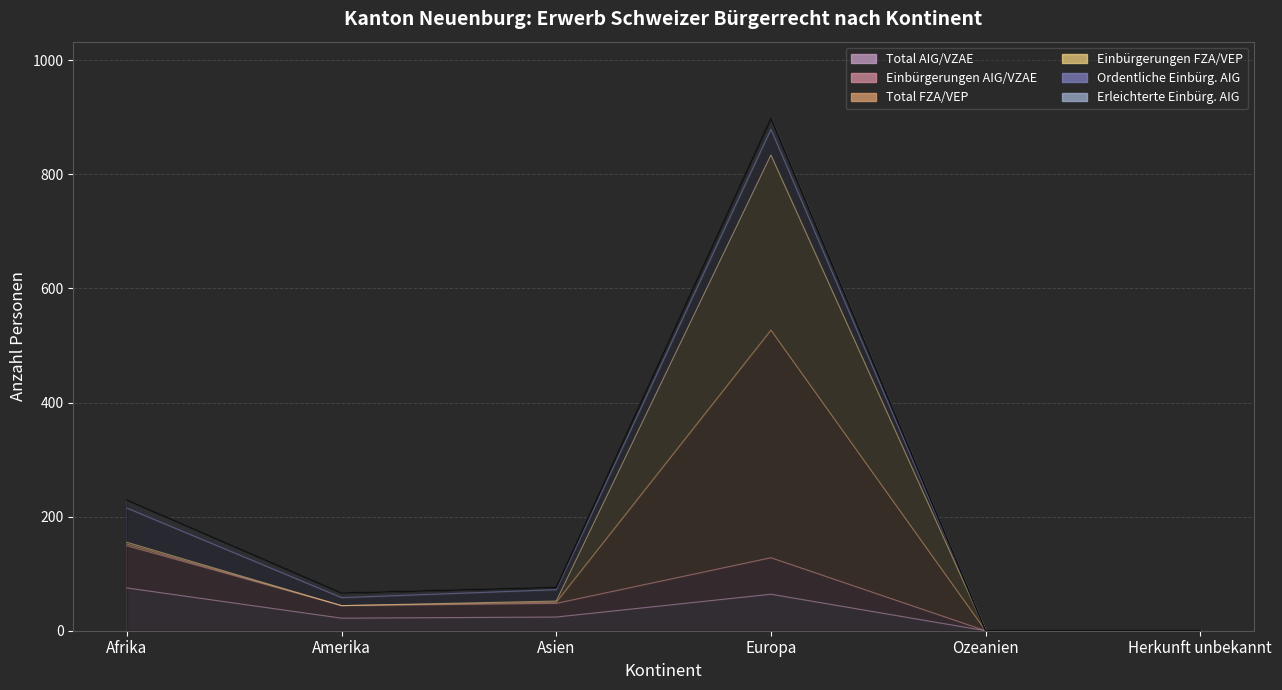

Where is the first local minimum for Total FZA/VEP?

Amerika